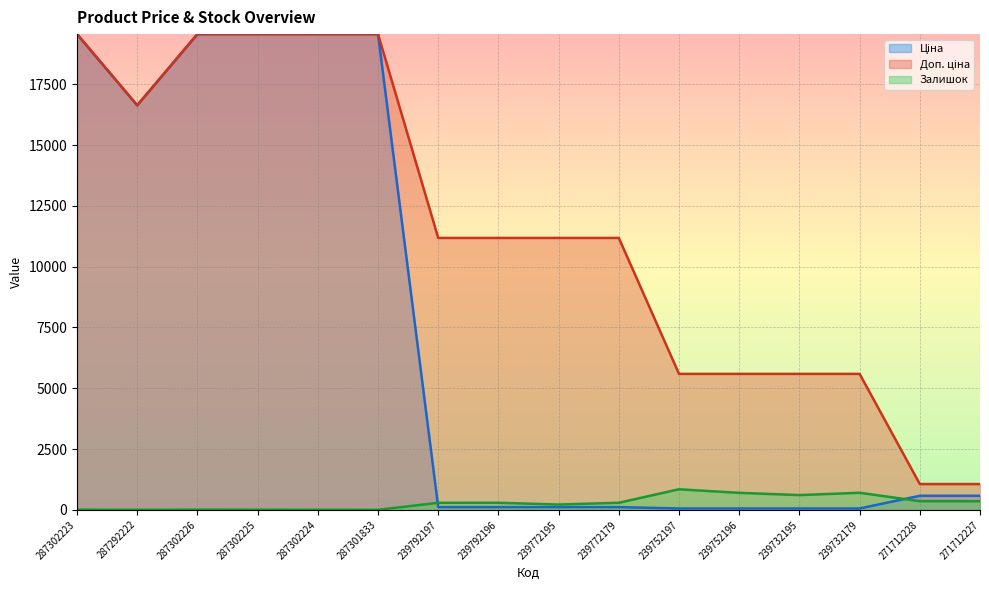

True or false: Ціна and Доп. ціна cross at least once.

False